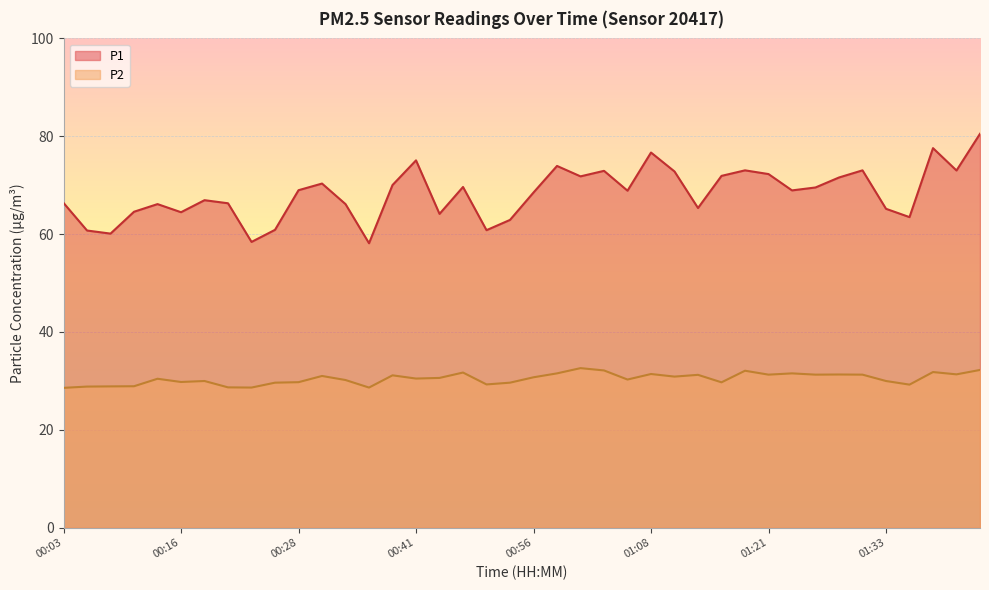

At which label is P2 closest to 30?

00:18